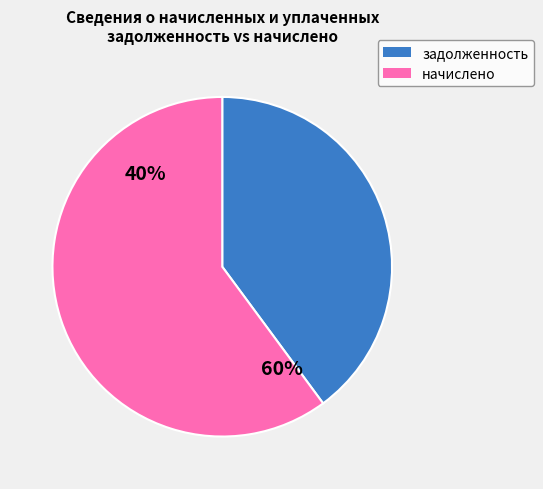

Is it true that 35 is 13% of the pie?

False